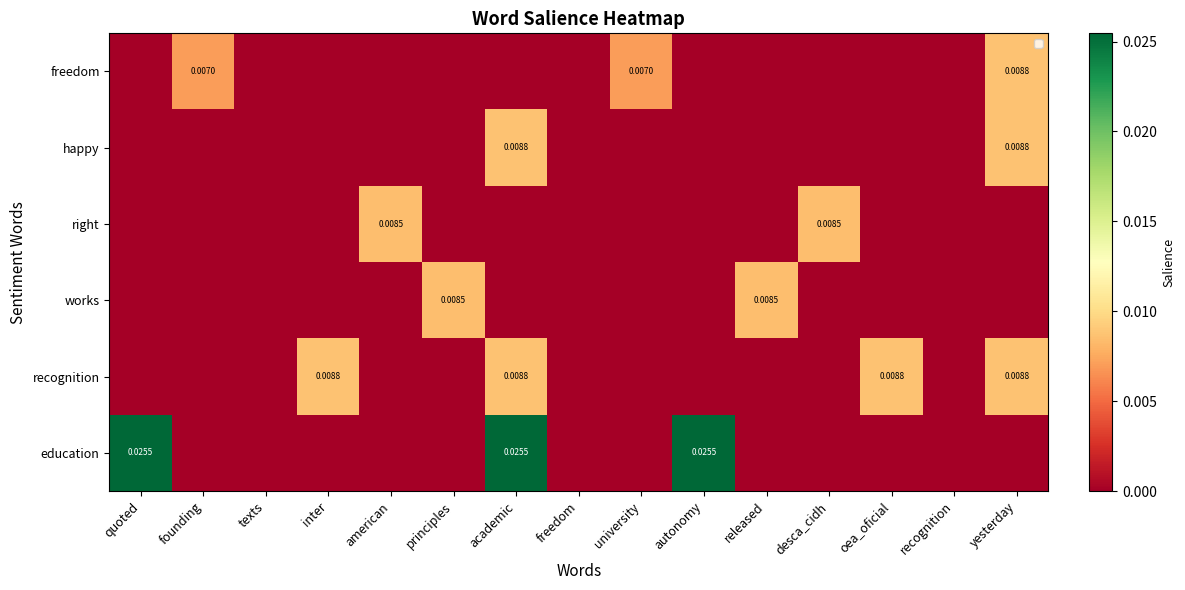

How many positive values does the works series have?

2